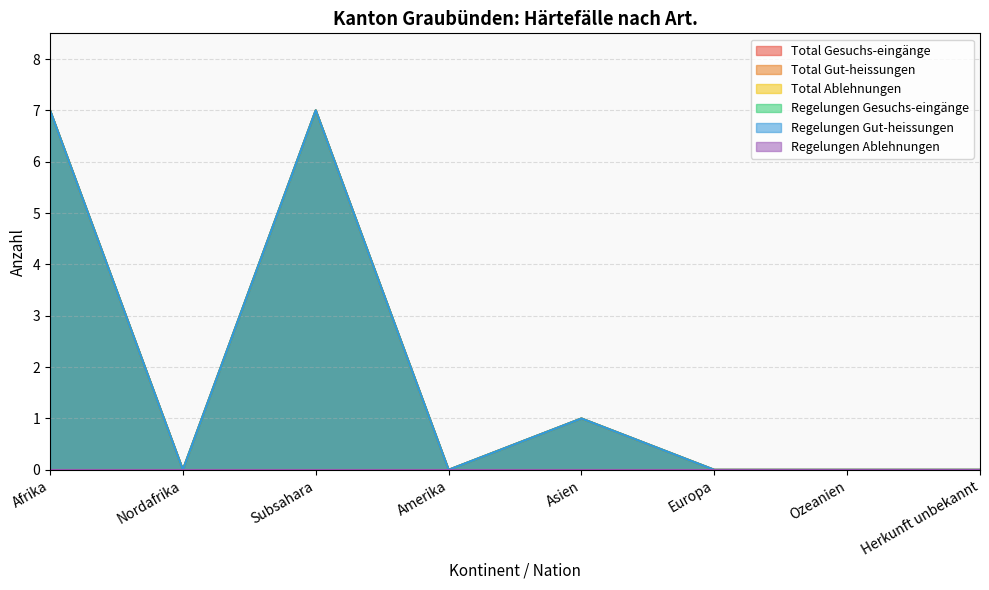

True or false: Total Gesuchs-eingänge has more than 2 points higher than both neighbors.

False